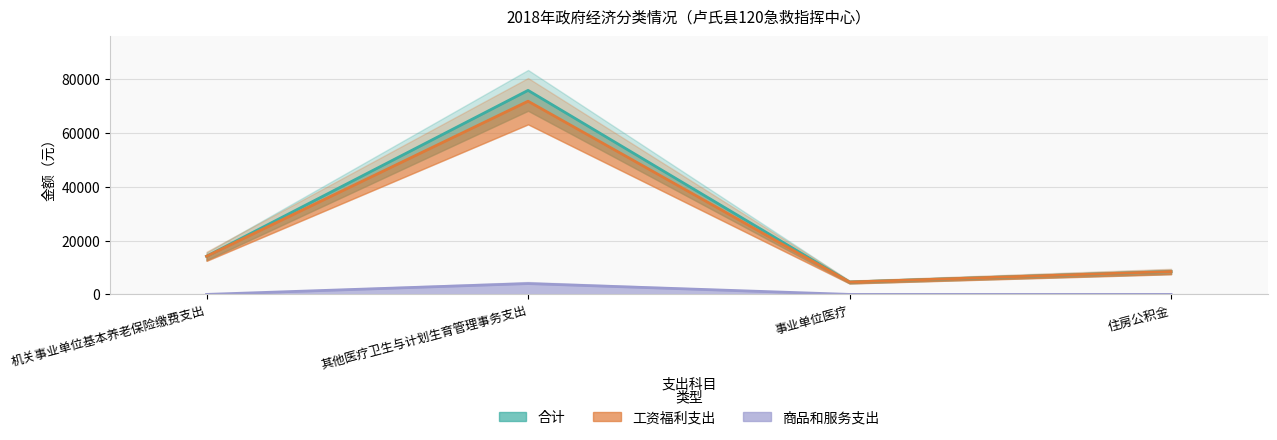

What is the lowest value of the 合计 series?

4602.8